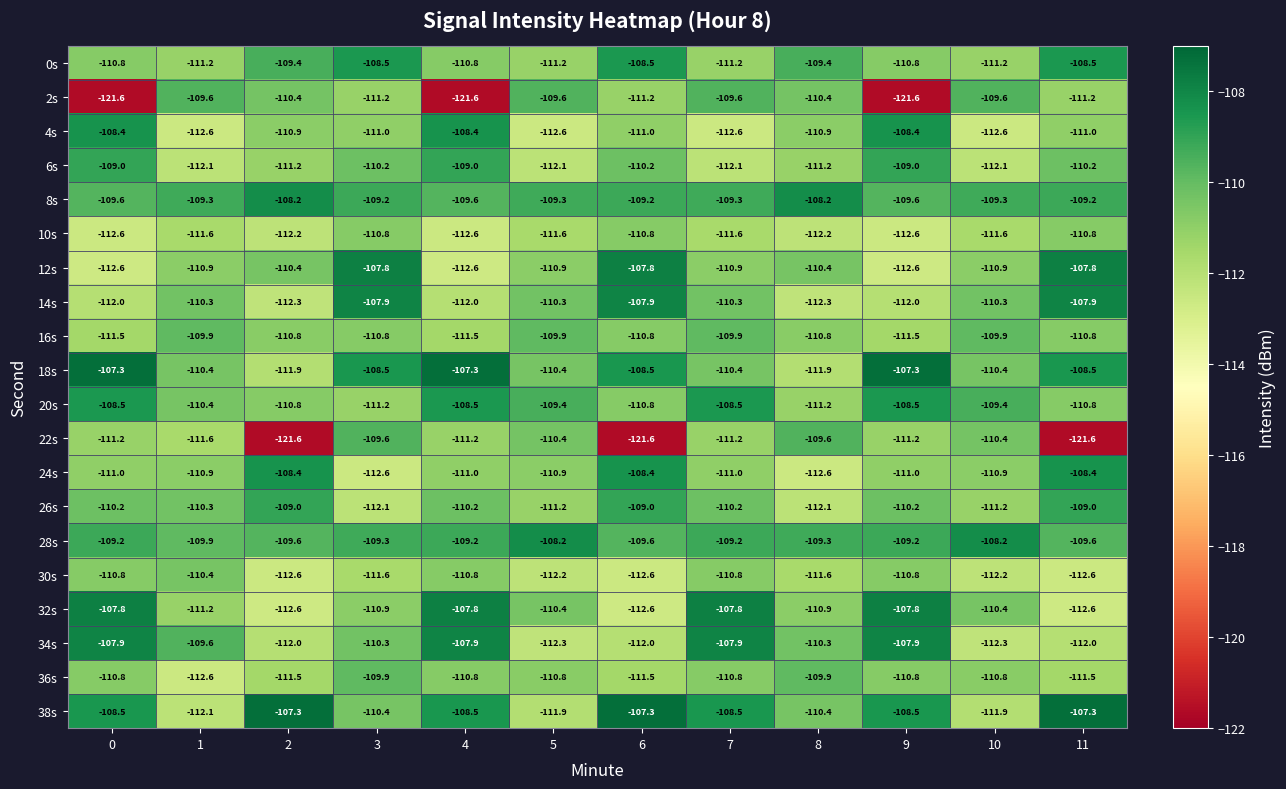

Between 3 and 4, which series saw the biggest shift?

2s